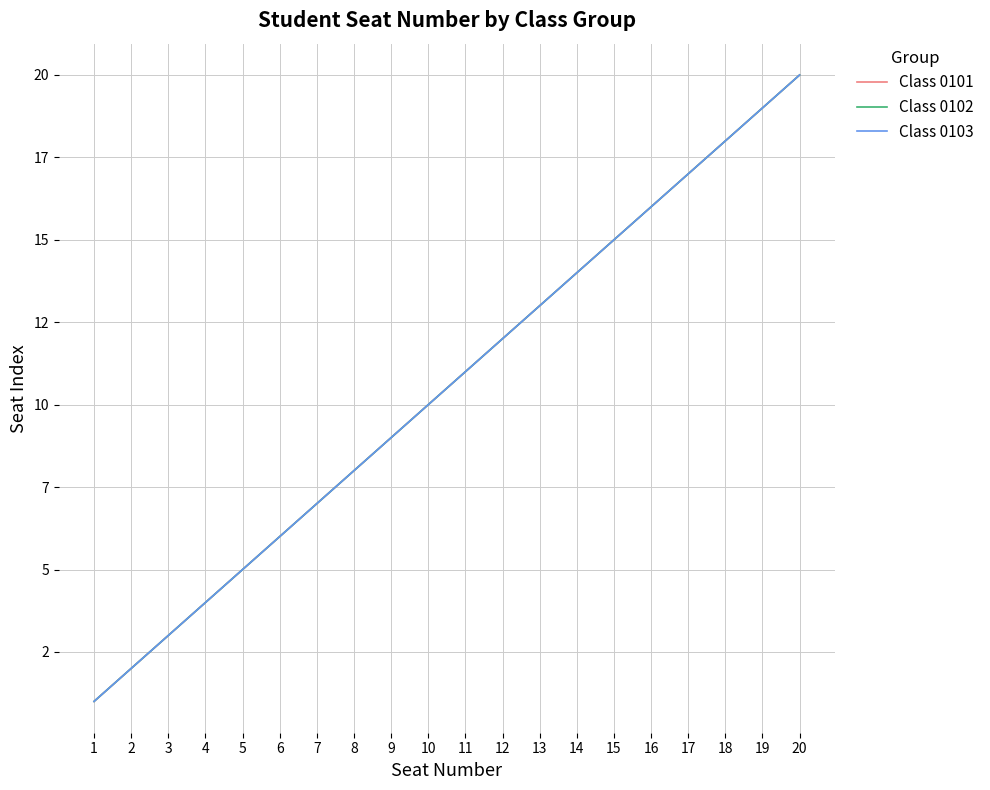

At how many categories does at least one series exceed 19?

1